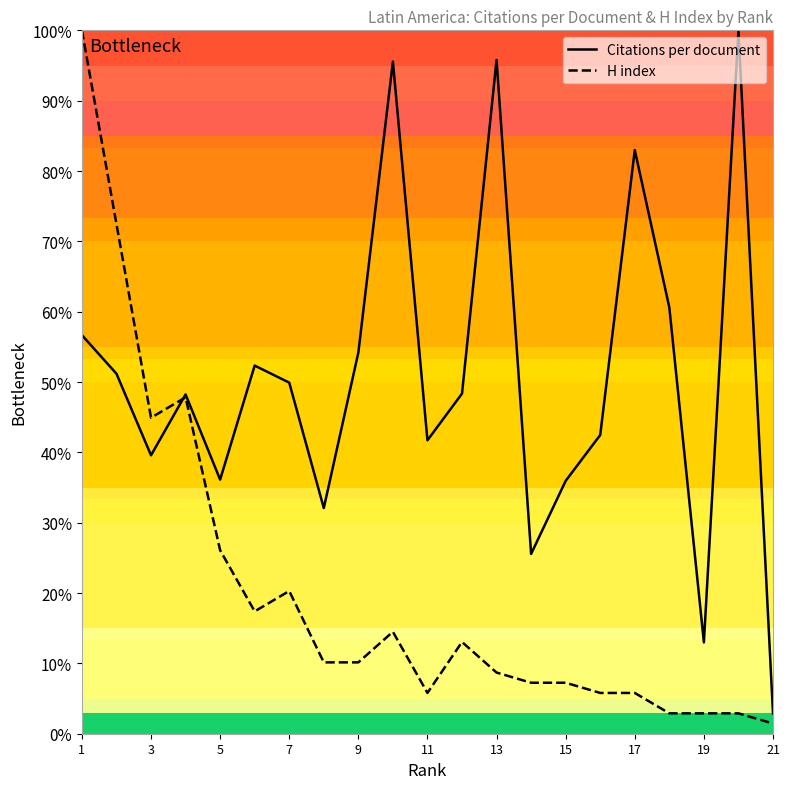

How many values in the Citations per document series are below 48?

9